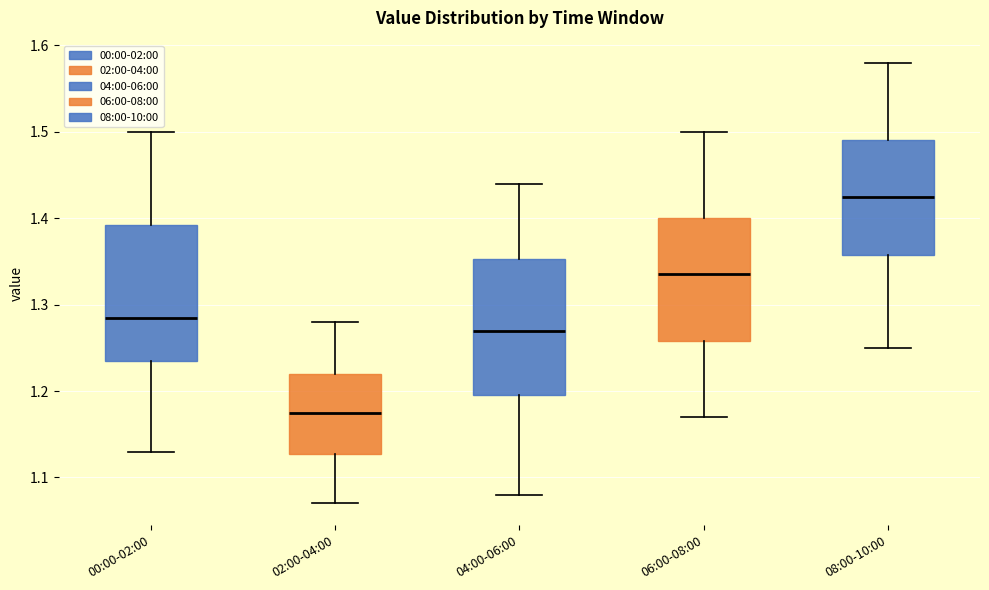

Which box has the highest median line?

08:00-10:00